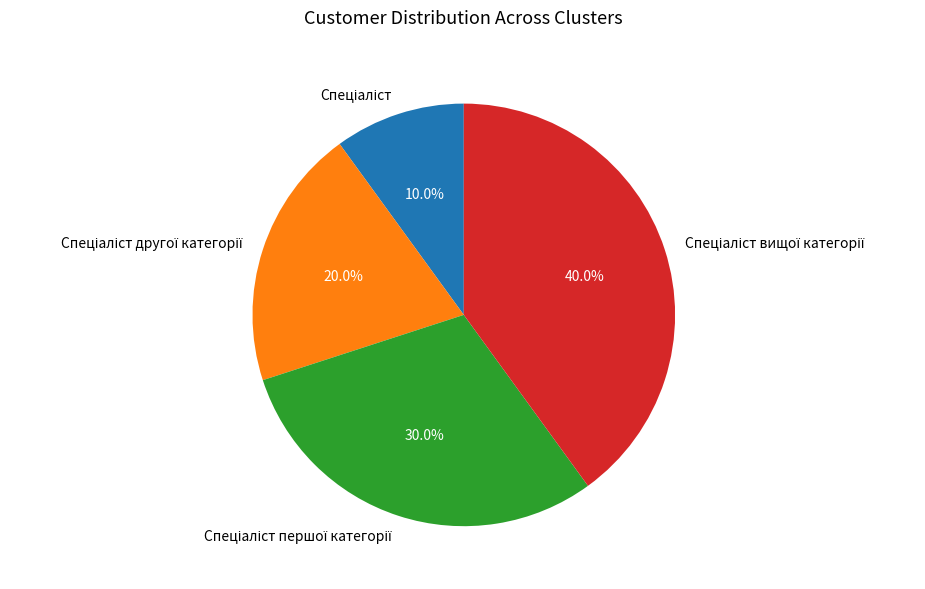

Does any single category account for the majority?

No